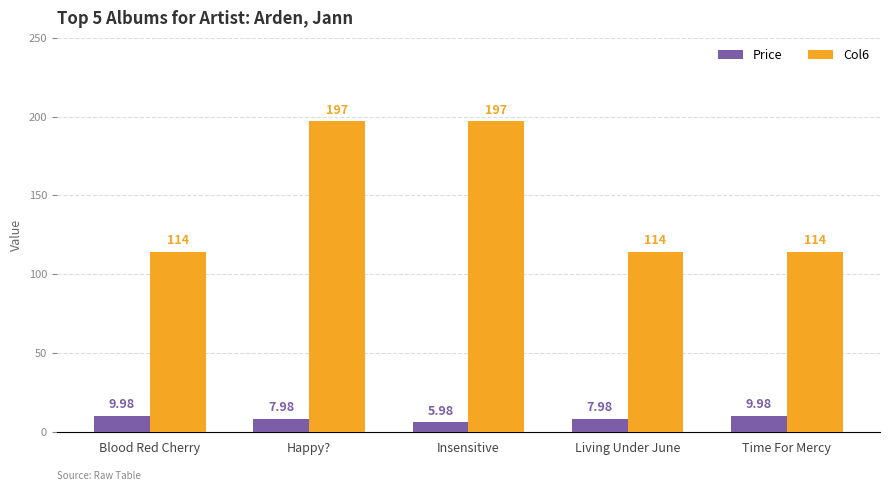

What position from the right is Time For Mercy?

1